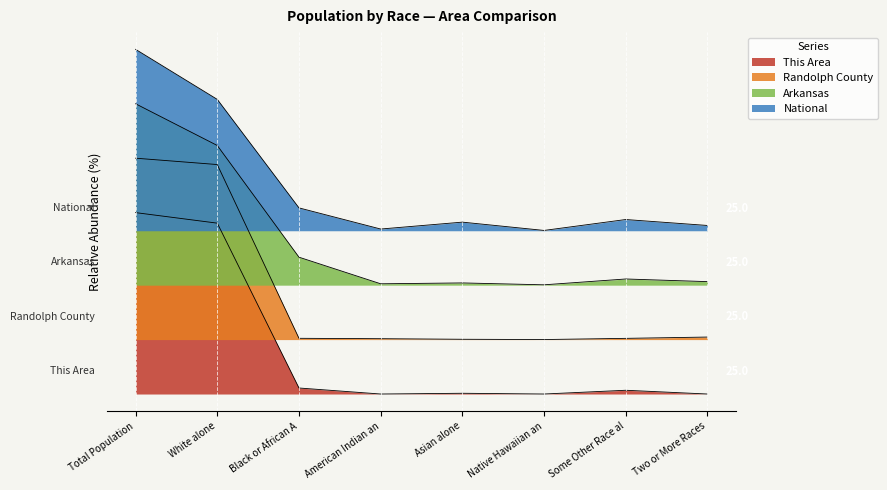

Count the number of categories in the chart.

8